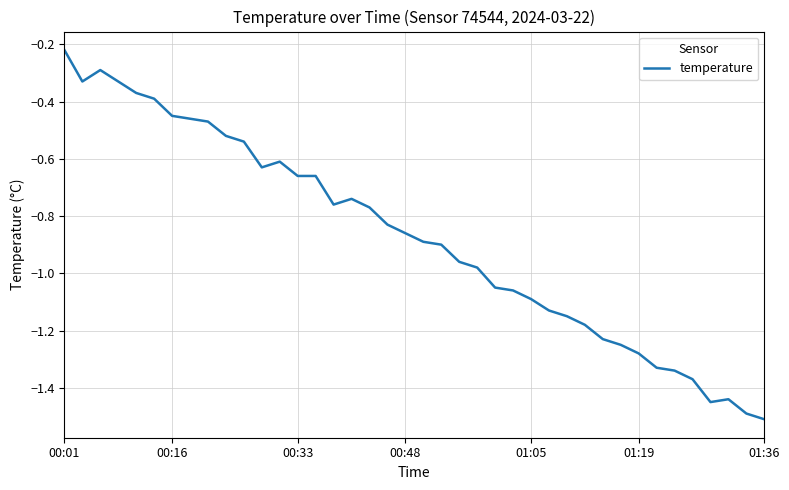

How many lines are shown in the chart?

1